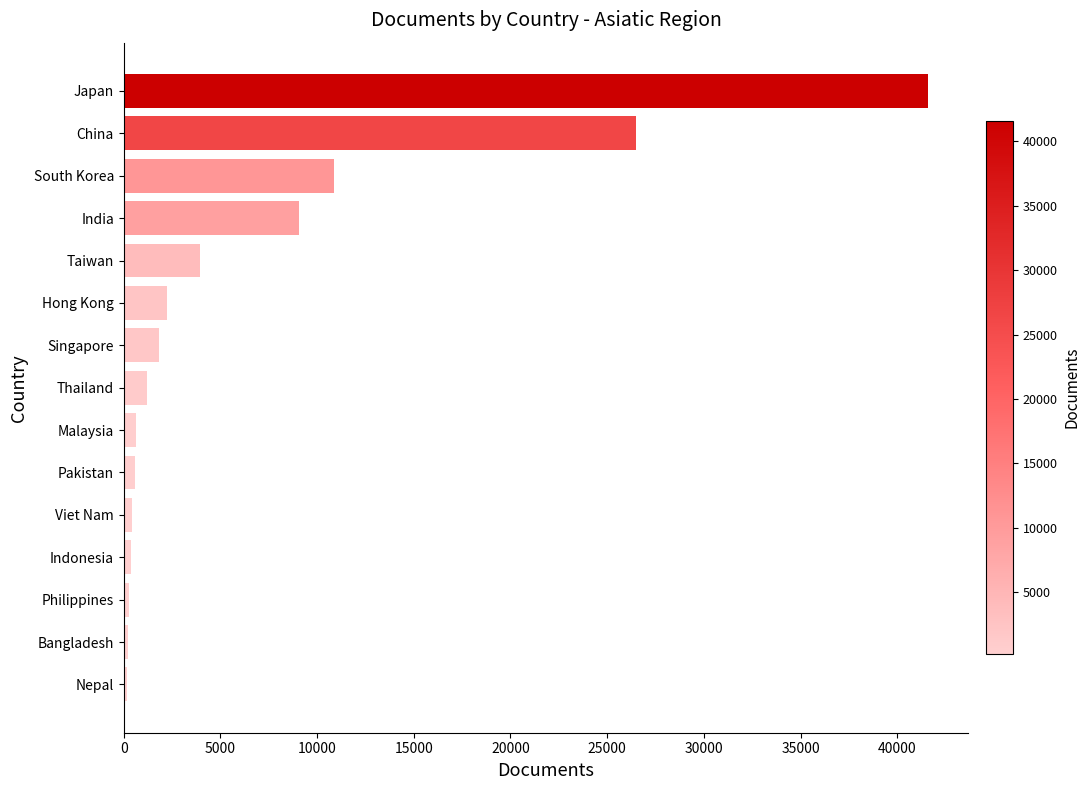

What is the label of the 12th bar from the bottom?

India